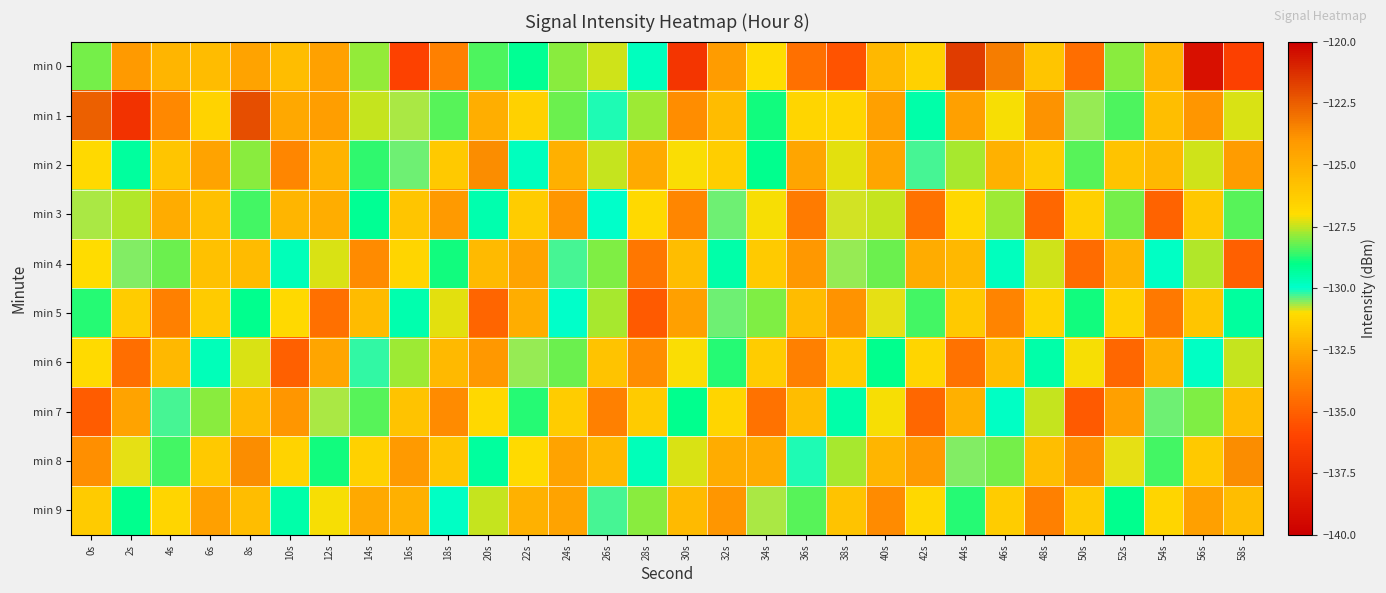

Reading right to left, list all the values displayed in this chart.

min 0: 58s=-136.2	56s=-139.0	54s=-132.2	52s=-127.9	50s=-134.5	48s=-126.0	46s=-123.4	44s=-121.6	42s=-126.5	40s=-132.0	38s=-135.4	36s=-134.4	34s=-127.0	32s=-124.2	30s=-136.8	28s=-129.8	26s=-127.4	24s=-127.9	22s=-129.2	20s=-128.4	18s=-133.9	16s=-136.2	14s=-127.8	12s=-124.4	10s=-131.9	8s=-124.5	6s=-125.6	4s=-125.3	2s=-124.1	0s=-128.1
min 1: 58s=-127.3	56s=-133.1	54s=-125.7	52s=-128.4	50s=-130.6	48s=-123.9	46s=-127.1	44s=-132.8	42s=-129.5	40s=-124.3	38s=-126.7	36s=-131.2	34s=-128.9	32s=-125.6	30s=-133.4	28s=-127.8	26s=-130.1	24s=-128.2	22s=-126.5	20s=-125.0	18s=-128.3	16s=-130.7	14s=-127.4	12s=-124.3	10s=-132.5	8s=-122.1	6s=-131.3	4s=-133.5	2s=-137.0	0s=-122.5
min 2: 58s=-124.2	56s=-127.4	54s=-132.1	52s=-125.9	50s=-128.3	48s=-131.5	46s=-125.1	44s=-127.7	42s=-130.3	40s=-124.6	38s=-127.2	36s=-132.6	34s=-129.1	32s=-126.4	30s=-131.0	28s=-124.8	26s=-127.5	24s=-132.3	22s=-129.8	20s=-123.7	18s=-126.1	16s=-130.4	14s=-128.6	12s=-125.2	10s=-133.6	8s=-127.9	6s=-124.5	4s=-131.7	2s=-129.3	0s=-126.8
min 3: 58s=-128.3	56s=-131.6	54s=-134.9	52s=-128.1	50s=-131.4	48s=-134.7	46s=-127.8	44s=-131.1	42s=-134.3	40s=-127.5	38s=-130.8	36s=-134.0	34s=-127.1	32s=-130.4	30s=-133.6	28s=-126.8	26s=-130.0	24s=-133.1	22s=-126.3	20s=-129.6	18s=-132.9	16s=-126.0	14s=-129.2	12s=-132.4	10s=-125.3	8s=-128.5	6s=-131.8	4s=-124.9	2s=-127.6	0s=-130.7
min 4: 58s=-135.0	56s=-127.6	54s=-129.9	52s=-132.2	50s=-134.6	48s=-127.4	46s=-129.8	44s=-132.1	42s=-124.9	40s=-128.2	38s=-130.6	36s=-133.0	34s=-126.2	32s=-129.5	30s=-131.9	28s=-134.2	26s=-128.0	24s=-130.3	22s=-132.7	20s=-125.5	18s=-128.9	16s=-131.2	14s=-133.5	12s=-127.3	10s=-129.7	8s=-132.0	6s=-125.8	4s=-128.2	2s=-130.5	0s=-127.0
min 5: 58s=-129.3	56s=-131.7	54s=-134.1	52s=-126.5	50s=-128.9	48s=-131.3	46s=-133.7	44s=-126.1	42s=-128.5	40s=-130.9	38s=-133.2	36s=-125.6	34s=-128.0	32s=-130.4	30s=-132.8	28s=-135.2	26s=-127.7	24s=-130.0	22s=-132.4	20s=-134.8	18s=-127.2	16s=-129.6	14s=-132.0	12s=-134.4	10s=-126.8	8s=-129.1	6s=-131.5	4s=-133.9	2s=-126.3	0s=-128.7
min 6: 58s=-127.5	56s=-129.9	54s=-132.3	52s=-134.7	50s=-127.1	48s=-129.5	46s=-131.9	44s=-134.3	42s=-126.7	40s=-129.1	38s=-131.5	36s=-133.9	34s=-126.3	32s=-128.7	30s=-131.0	28s=-133.4	26s=-125.9	24s=-128.2	22s=-130.6	20s=-133.0	18s=-125.4	16s=-127.8	14s=-130.2	12s=-132.6	10s=-135.0	8s=-127.3	6s=-129.7	4s=-132.1	2s=-134.5	0s=-126.9
min 7: 58s=-125.6	56s=-128.0	54s=-130.4	52s=-132.8	50s=-135.2	48s=-127.5	46s=-129.9	44s=-132.3	42s=-134.7	40s=-127.1	38s=-129.5	36s=-131.9	34s=-134.3	32s=-126.7	30s=-129.1	28s=-131.5	26s=-133.9	24s=-126.3	22s=-128.7	20s=-131.1	18s=-133.5	16s=-125.9	14s=-128.3	12s=-130.7	10s=-133.1	8s=-125.5	6s=-127.9	4s=-130.3	2s=-132.7	0s=-135.1
min 8: 58s=-123.7	56s=-126.1	54s=-128.5	52s=-130.9	50s=-133.3	48s=-125.7	46s=-128.1	44s=-130.5	42s=-132.9	40s=-125.3	38s=-127.7	36s=-130.1	34s=-132.5	32s=-124.9	30s=-127.3	28s=-129.7	26s=-132.1	24s=-124.5	22s=-126.9	20s=-129.3	18s=-131.7	16s=-124.1	14s=-126.5	12s=-128.9	10s=-131.3	8s=-123.7	6s=-126.1	4s=-128.5	2s=-130.9	0s=-133.3
min 9: 58s=-131.9	56s=-124.3	54s=-126.7	52s=-129.1	50s=-131.5	48s=-133.9	46s=-126.3	44s=-128.7	42s=-131.1	40s=-133.5	38s=-125.9	36s=-128.3	34s=-130.7	32s=-133.1	30s=-125.5	28s=-127.9	26s=-130.3	24s=-132.7	22s=-125.1	20s=-127.5	18s=-129.9	16s=-132.3	14s=-124.7	12s=-127.1	10s=-129.5	8s=-131.9	6s=-124.3	4s=-126.7	2s=-129.1	0s=-131.5